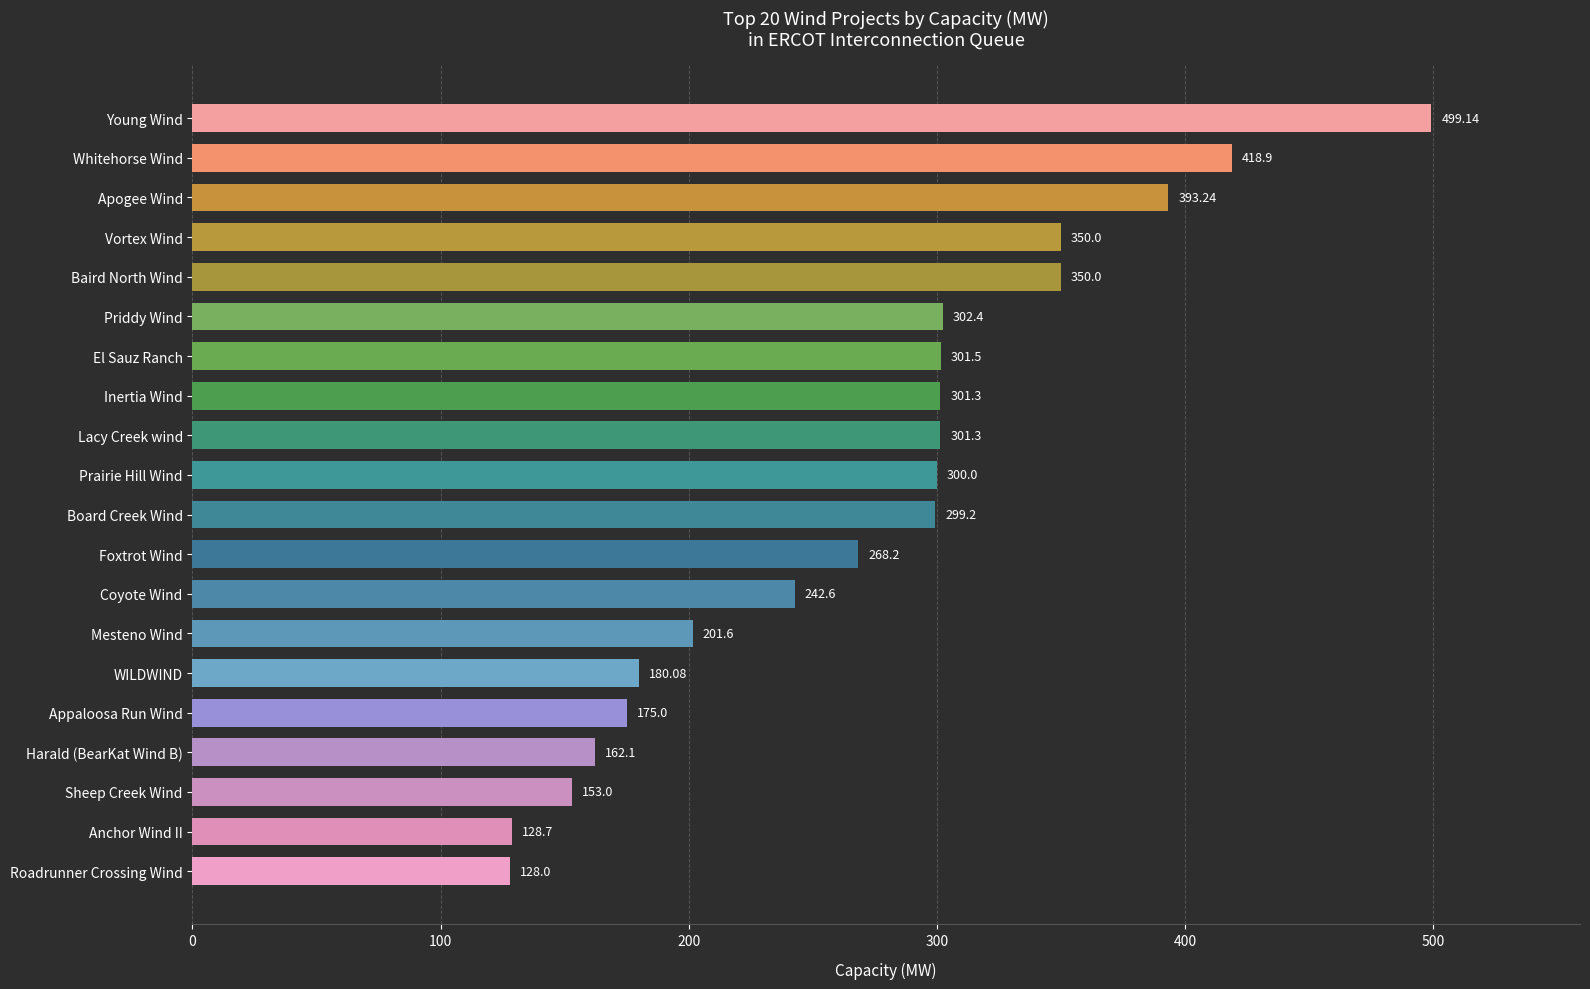

Where is the data nearest to the value 313?

Priddy Wind